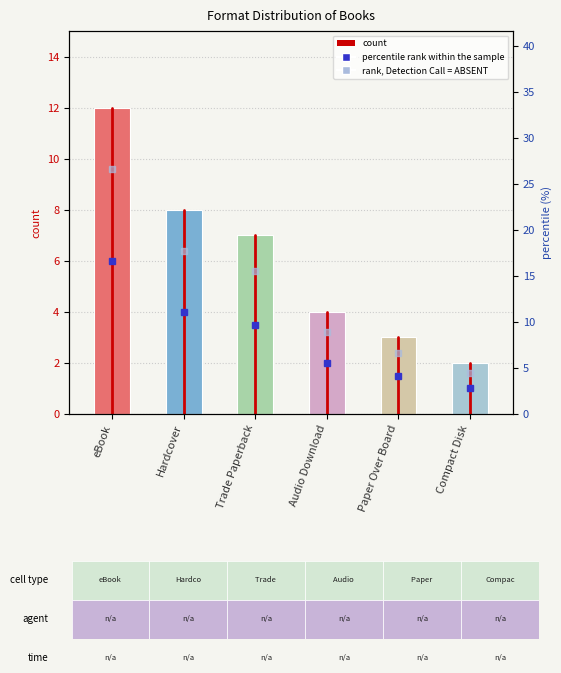

Reading left to right, what are all the values shown in this chart?

12	8	7	4	3	2